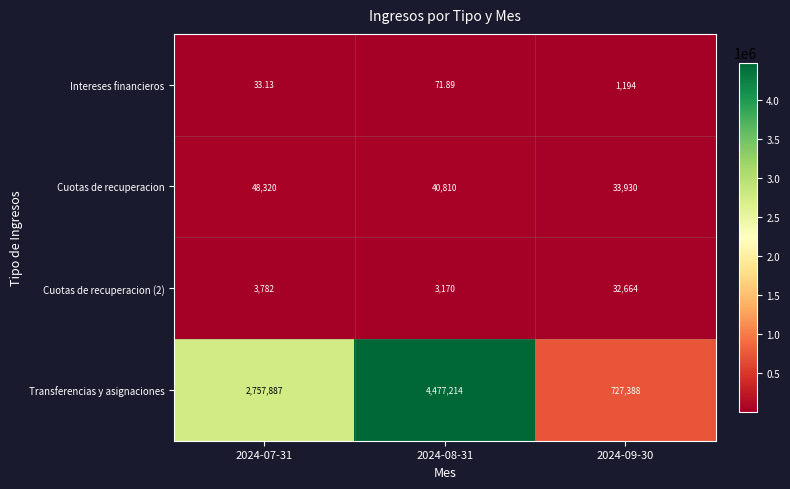

What is the spread (max minus min) of values at 2024-07-31?

2757853.9